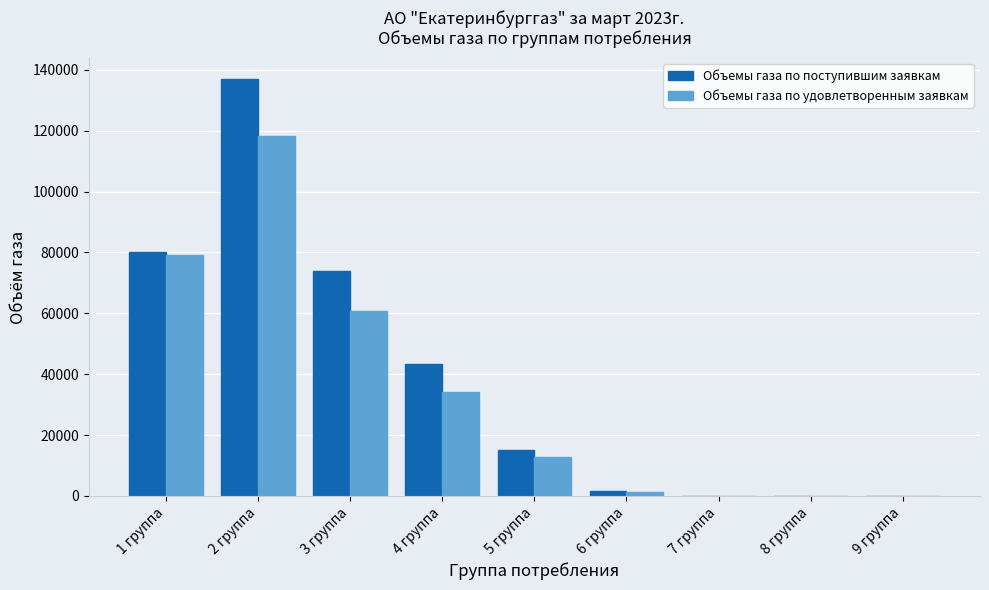

What are all the series names shown in the legend?

Объемы газа по поступившим заявкам, Объемы газа по удовлетворенным заявкам